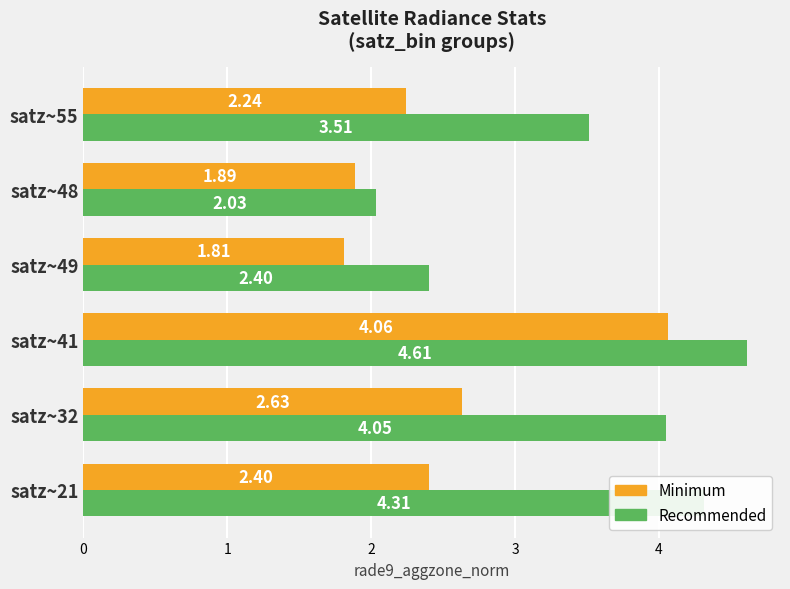

Which series has the largest range (max minus min)?

Recommended